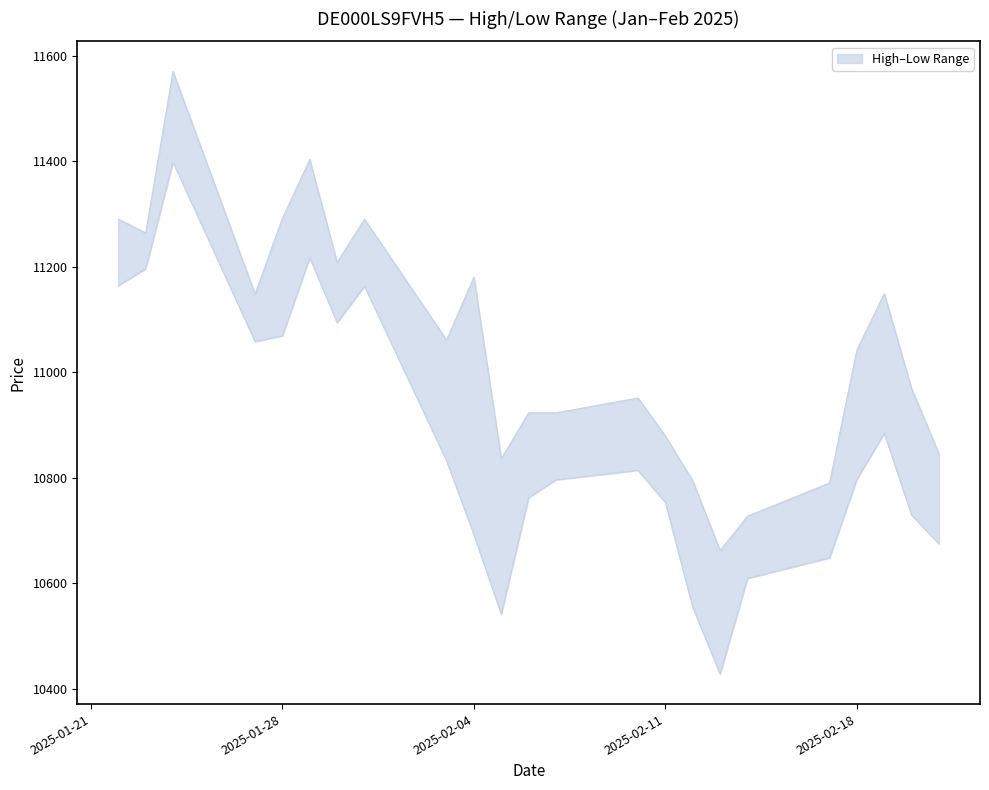

What is the difference between the Low values at 03.02.2025 and 05.02.2025?

291